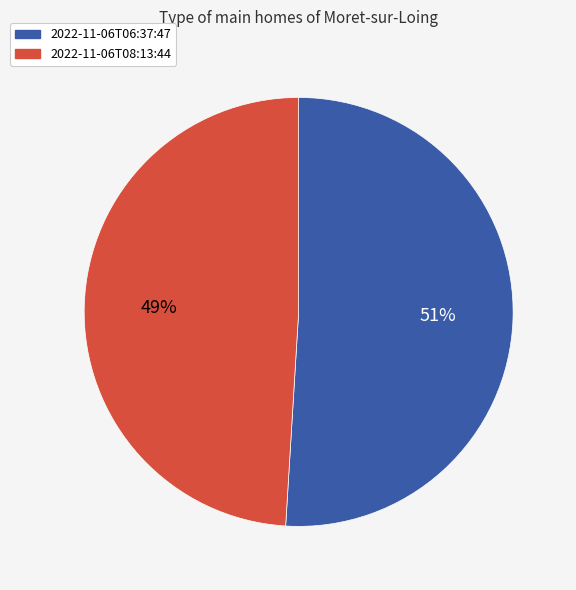

To the nearest percent, what is the average slice percentage?

50%